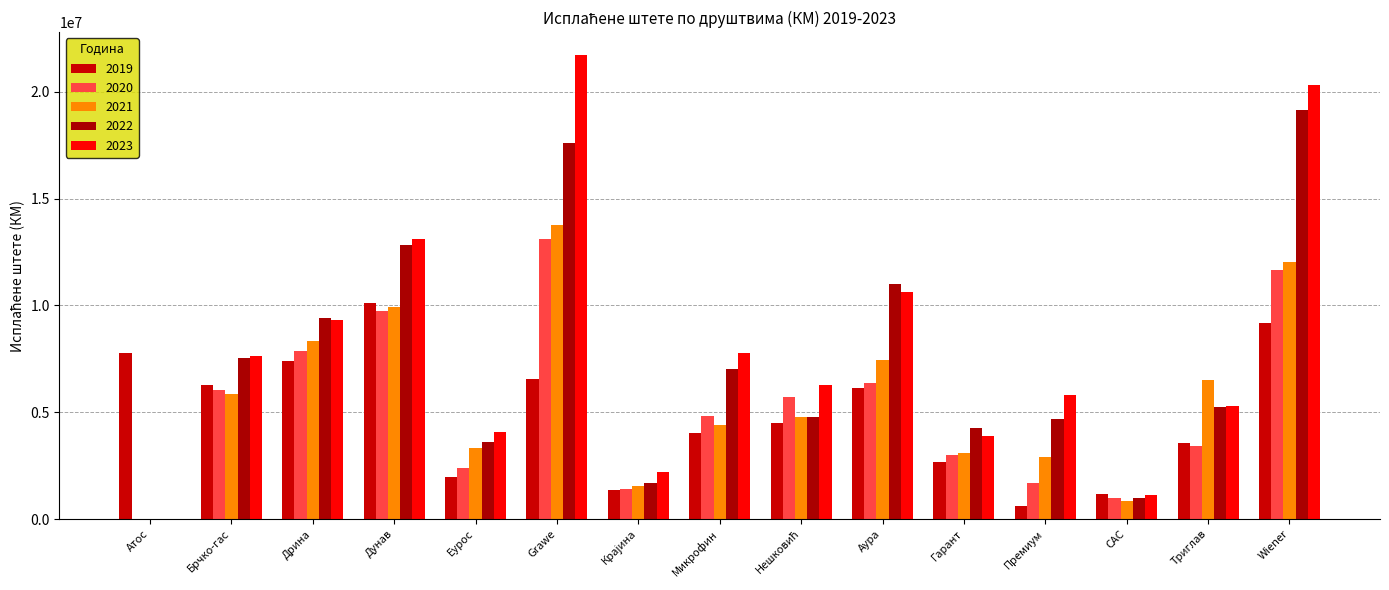

What is the sum of the 2021 values at Триглав and САС?

7388572.7